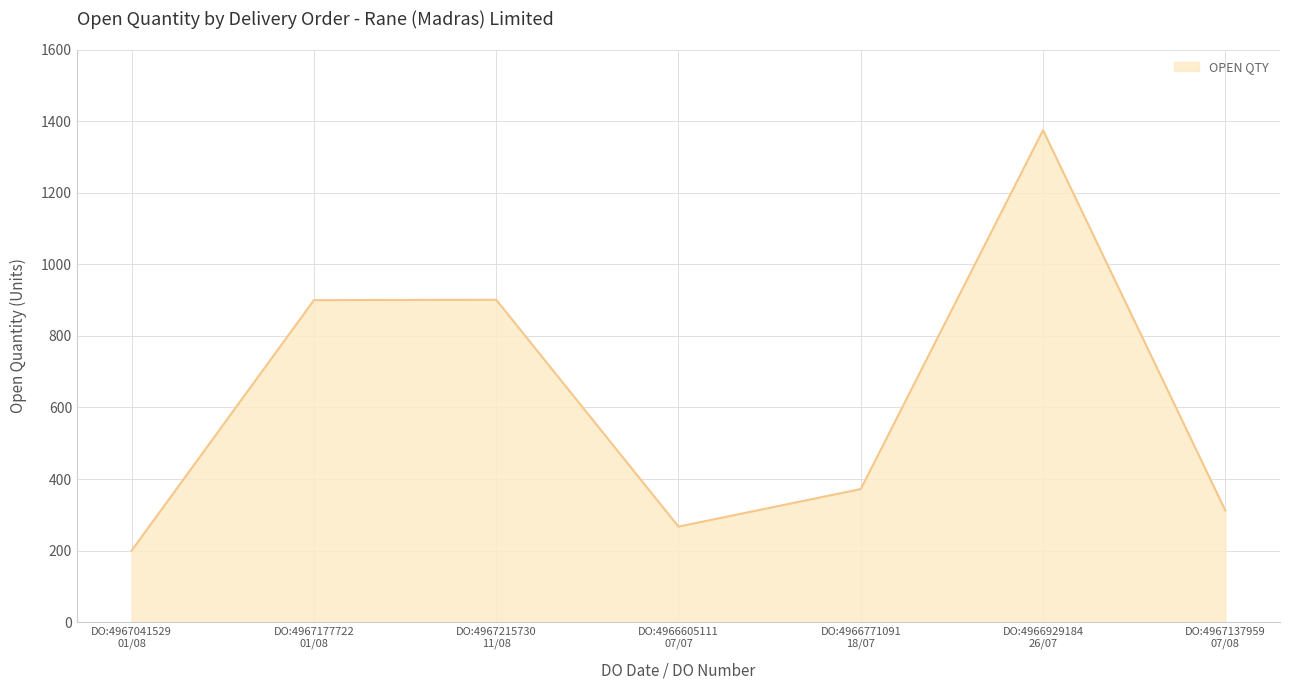

What is the average value?

618